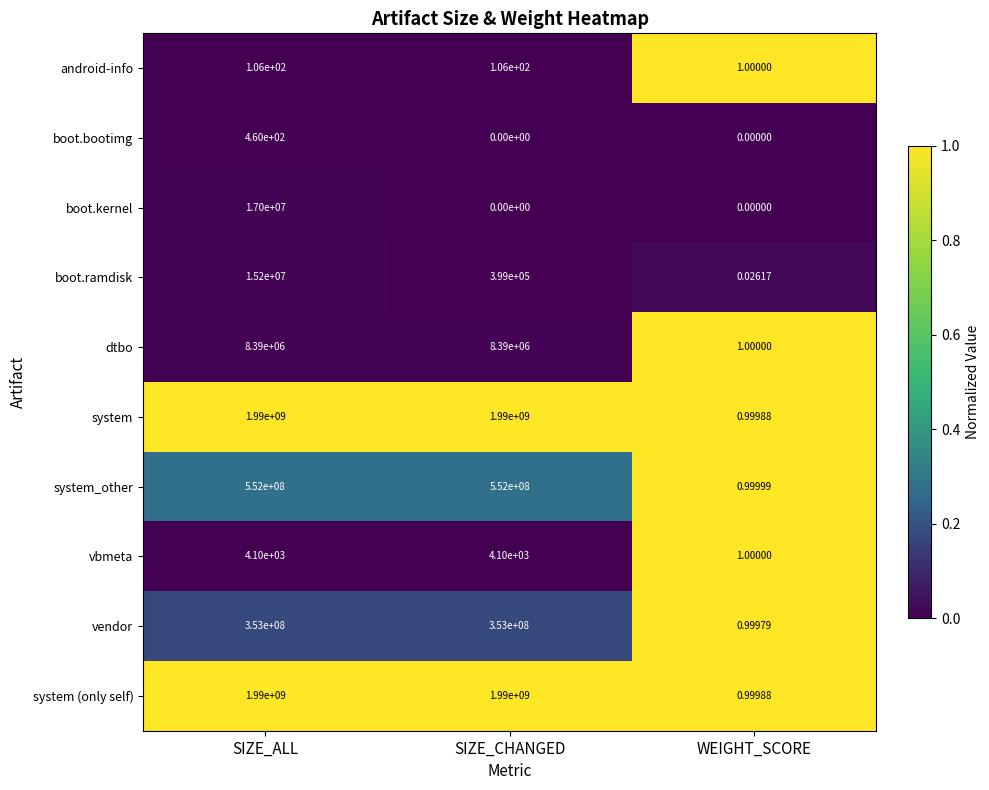

Is the value of boot.kernel at SIZE_CHANGED greater than the value of vendor at WEIGHT_SCORE?

No